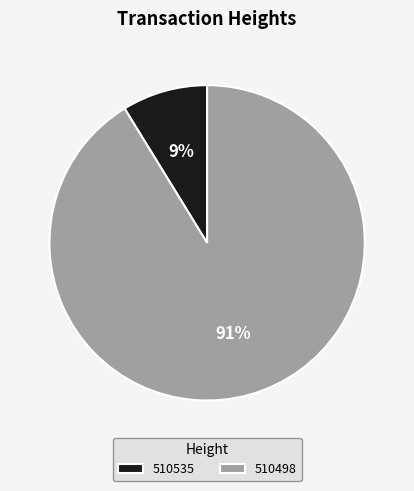

Which slice is the smallest?

510535